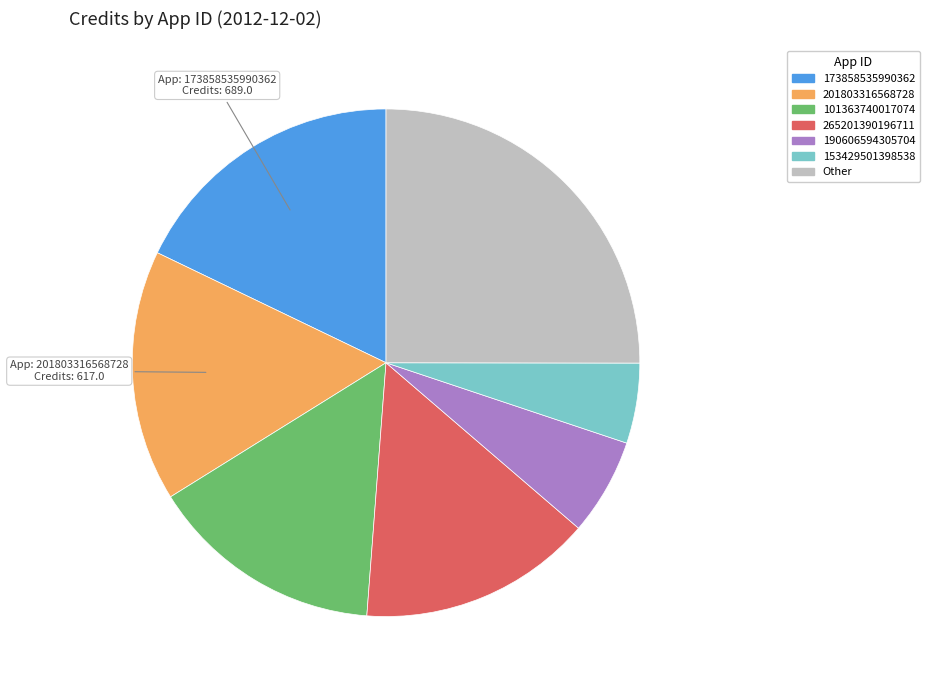

Count the number of slices in the pie.

7